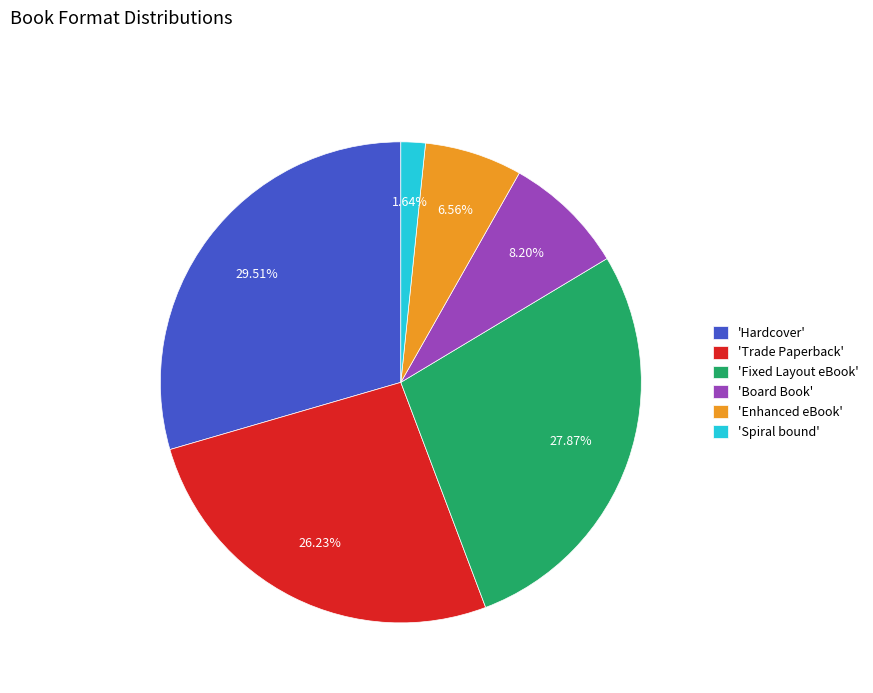

Which has a higher value, 'Fixed Layout eBook' or 'Board Book'?

'Fixed Layout eBook'